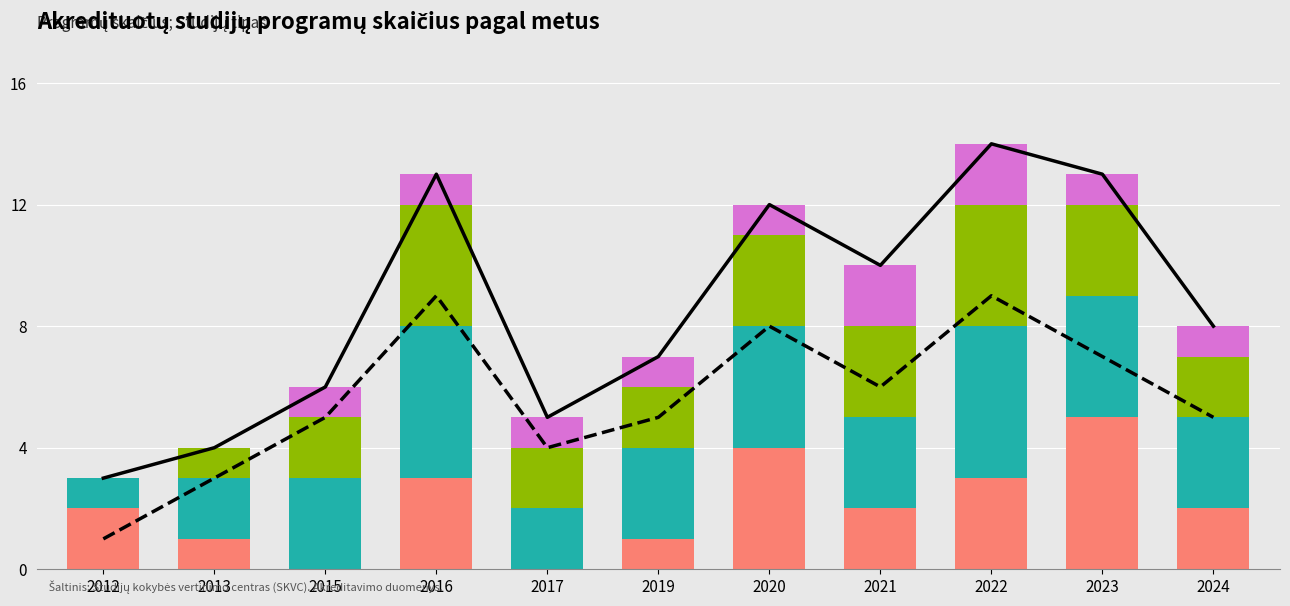

Reading left to right, list all the values displayed in this chart.

Viso akredituota: 3	4	6	13	5	7	12	10	14	13	8
Universitetinės studijos: 1	3	5	9	4	5	8	6	9	7	5
Koleginės studijos: 2	1	0	3	0	1	4	2	3	5	2
Bakalauro studijos: 1	2	3	5	2	3	4	3	5	4	3
Magistrantūros studijos: 0	1	2	4	2	2	3	3	4	3	2
Doktorantūros studijos: 0	0	1	1	1	1	1	2	2	1	1